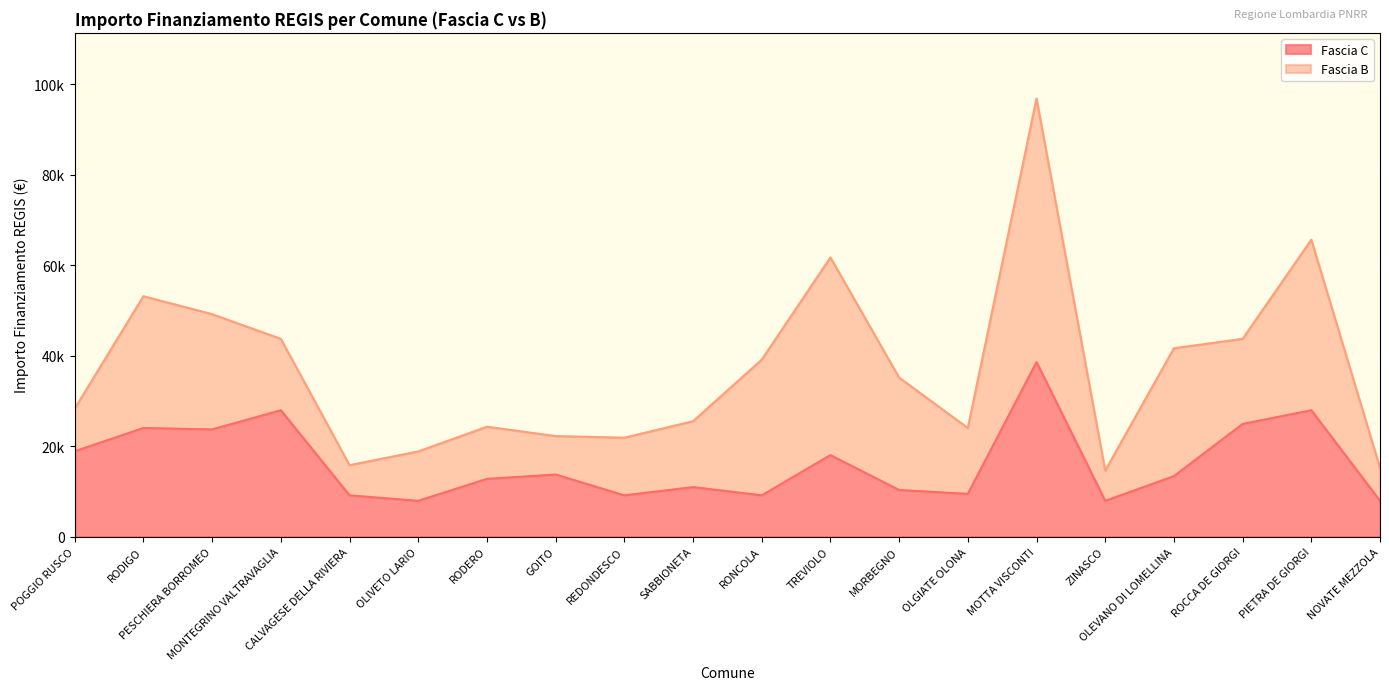

Is it true that the value at RODERO is 12747?

True